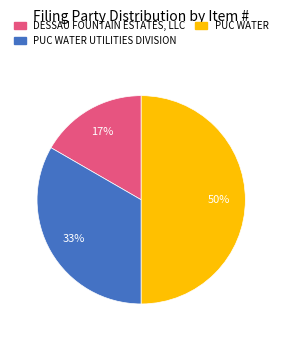

To the nearest percent, what is the difference between the largest and smallest slice percentages?

33%